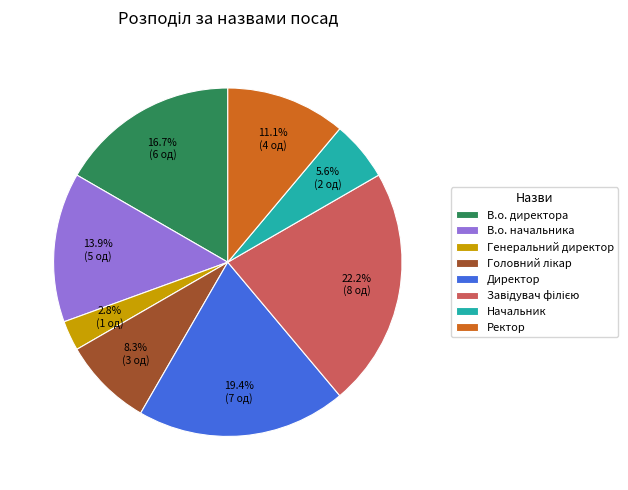

Which slice is the smallest?

Генеральний директор